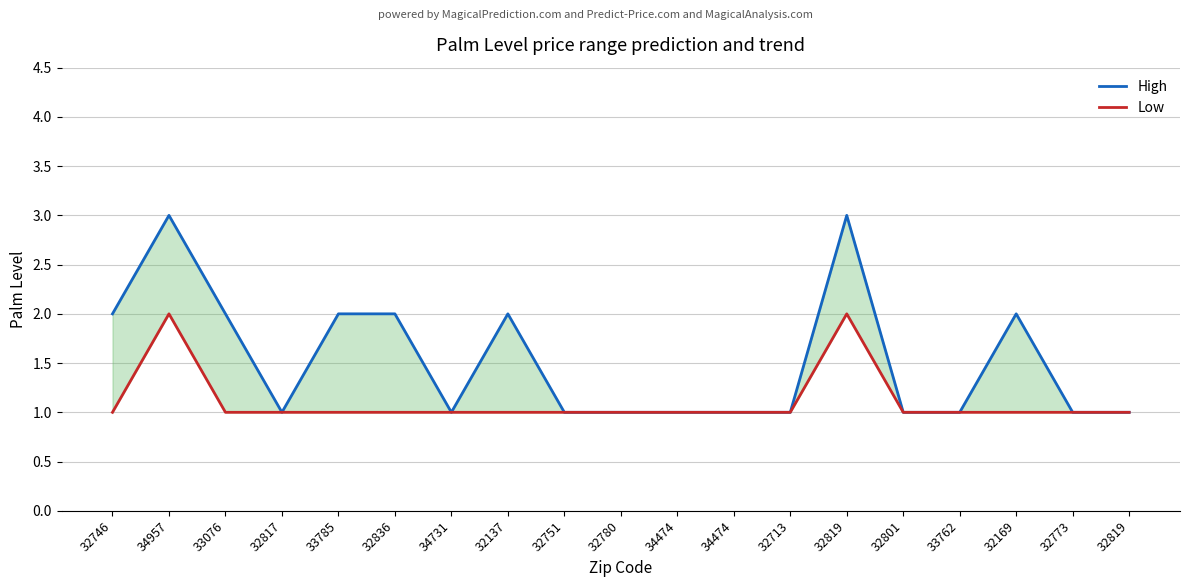

Where is the first local maximum for Low?

34957